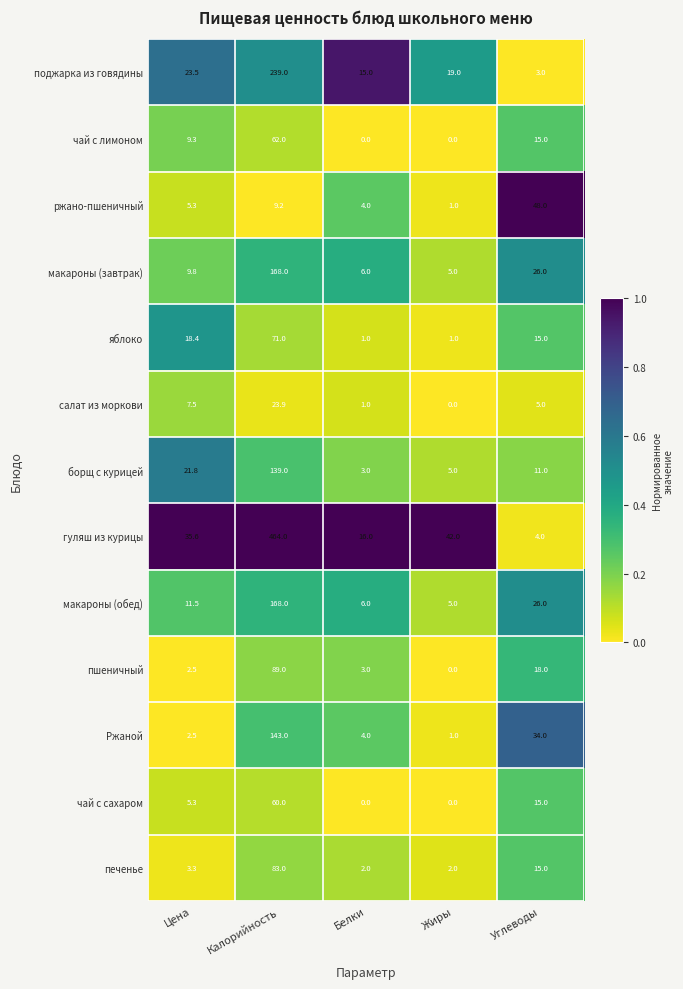

The макароны (обед) series shows 6.0 at Белки. True or false?

True